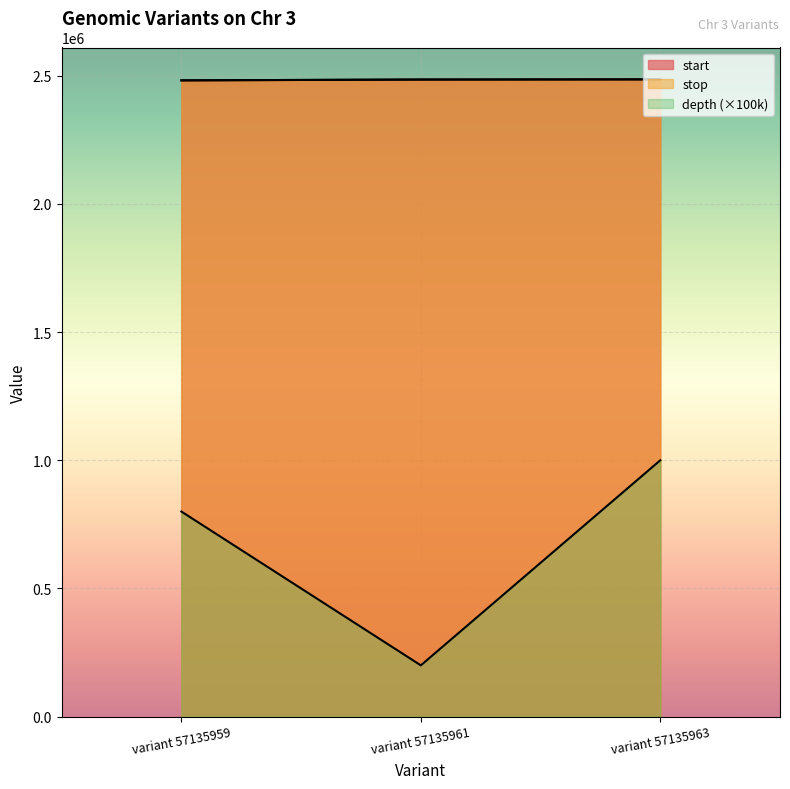

What are all the series names shown in the legend?

start, stop, depth